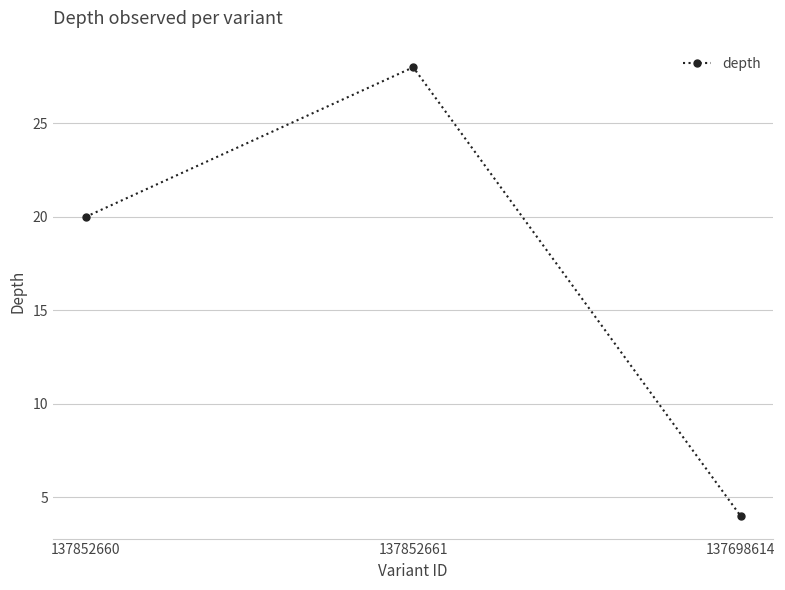

Reading left to right, list all the values displayed in this chart.

20	28	4